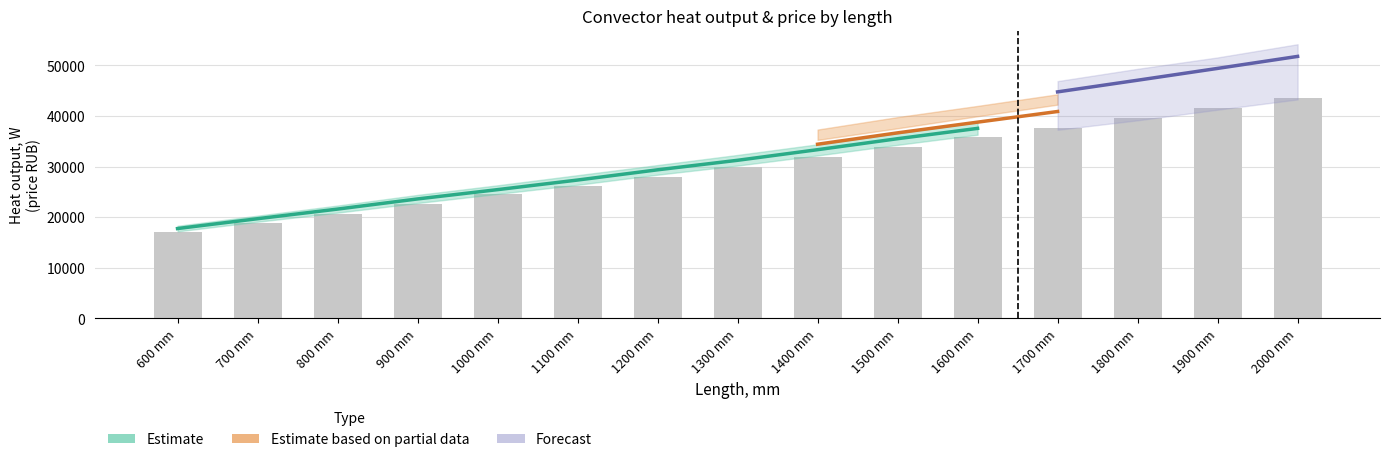

What is the lowest value of the Estimate series?

17756.4